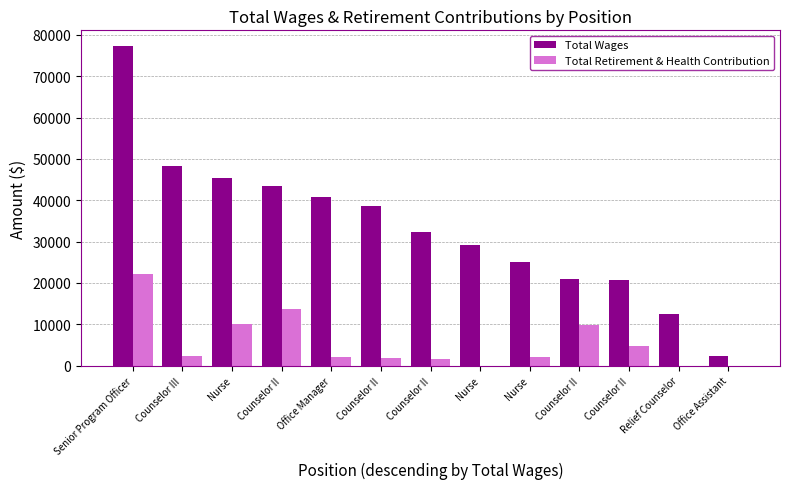

Are the bars horizontal?

No